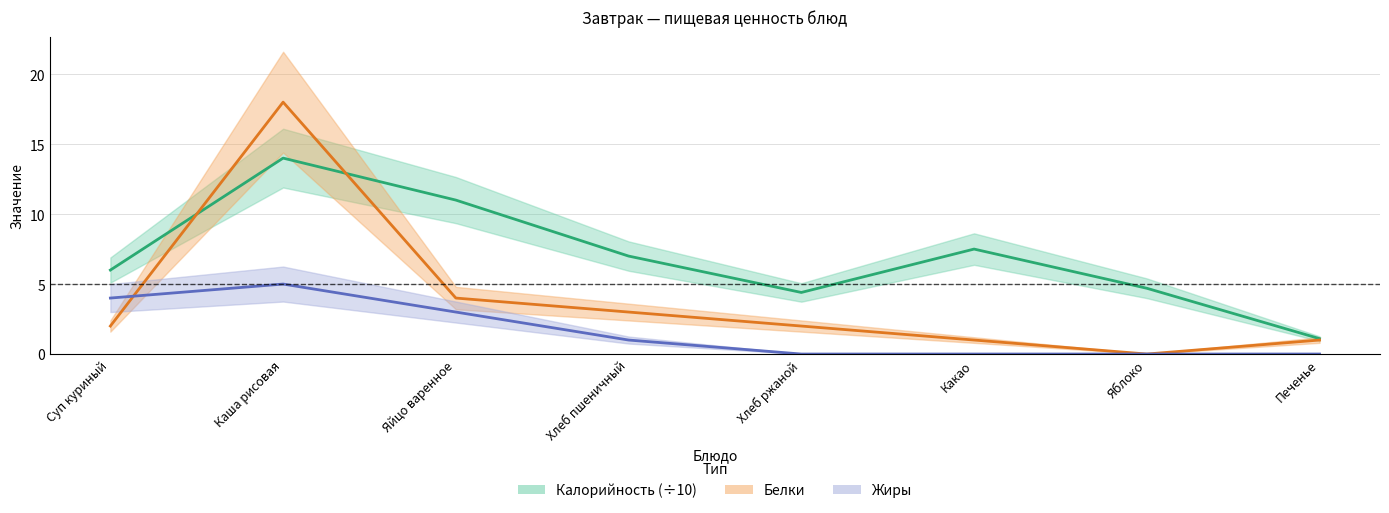

Reading right to left, transcribe all the data shown in this chart.

Калорийность (÷10): 1.1	4.7	7.5	4.4	7.0	11.0	14.0	6.0
Белки: 1.0	0.0	1.0	2.0	3.0	4.0	18.0	2.0
Жиры: 0.0	0.0	0.0	0.0	1.0	3.0	5.0	4.0